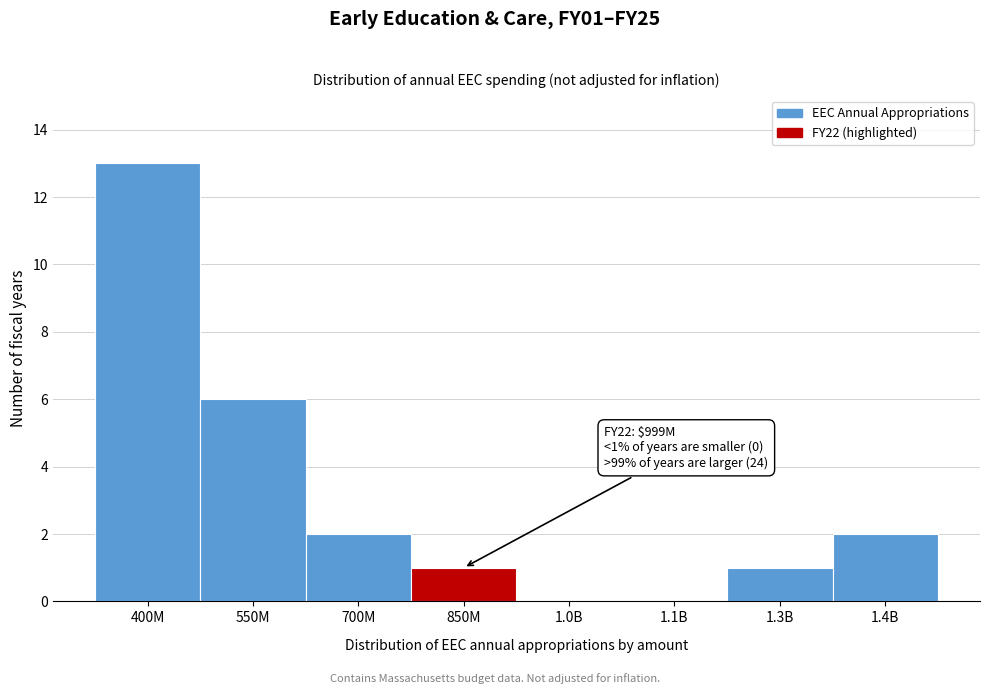

Reading right to left, list all the values displayed in this chart.

1.4B=2	1.3B=1	1.1B=0	1.0B=0	850M=1	700M=2	550M=6	400M=13